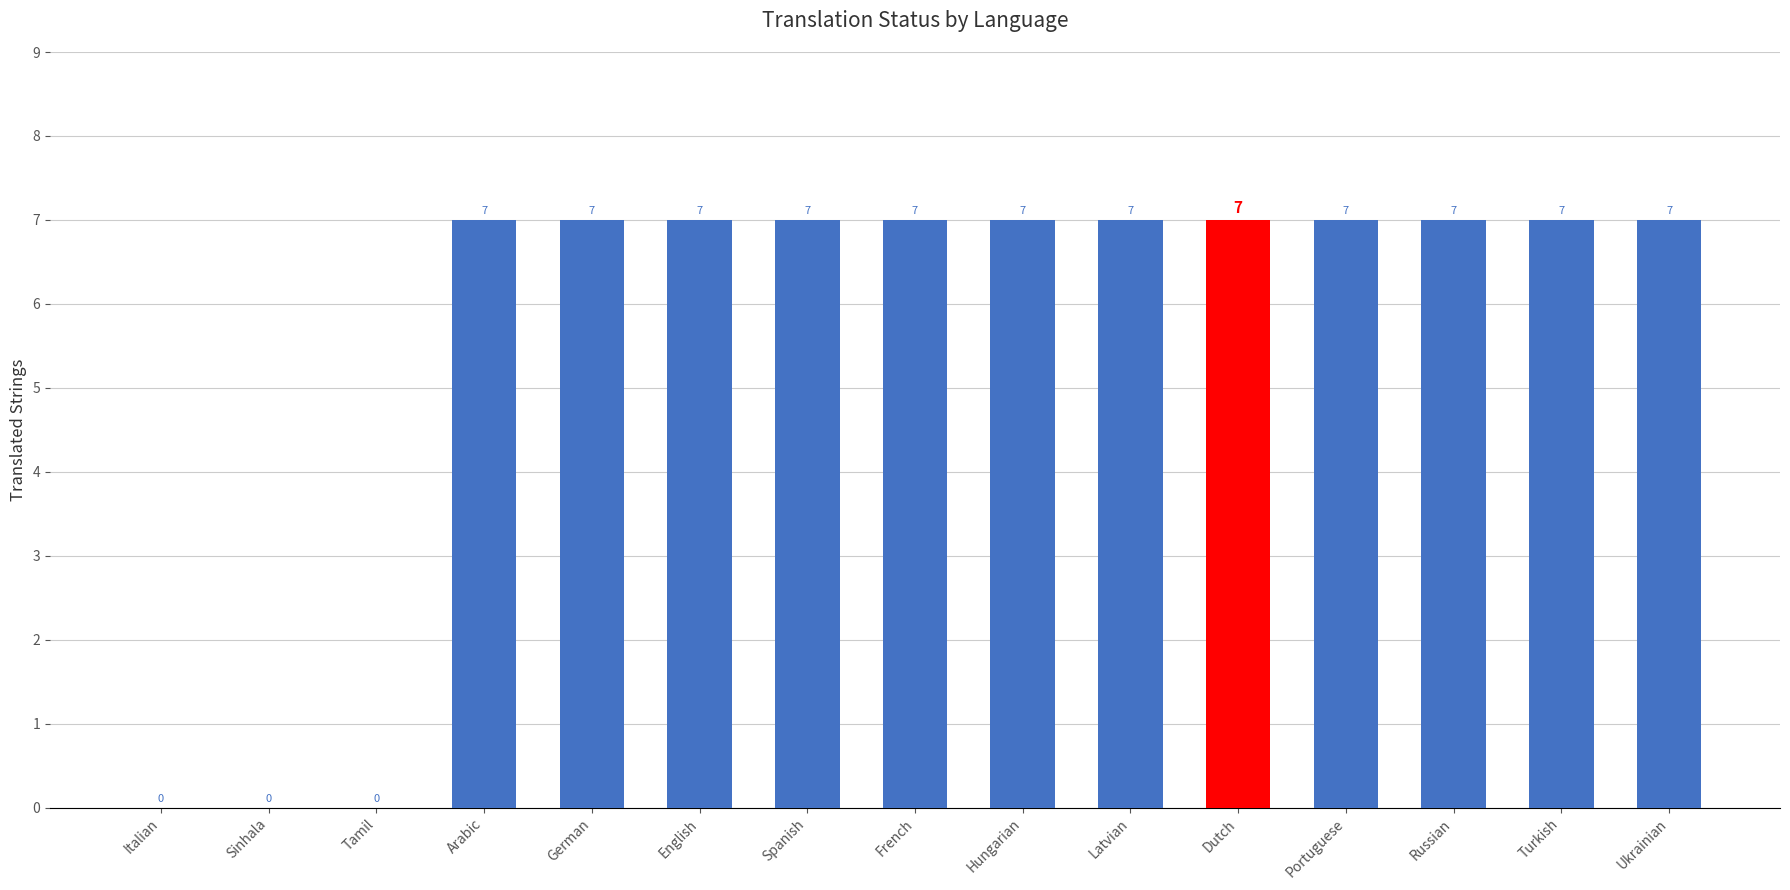

What value does the data have at Latvian?

7